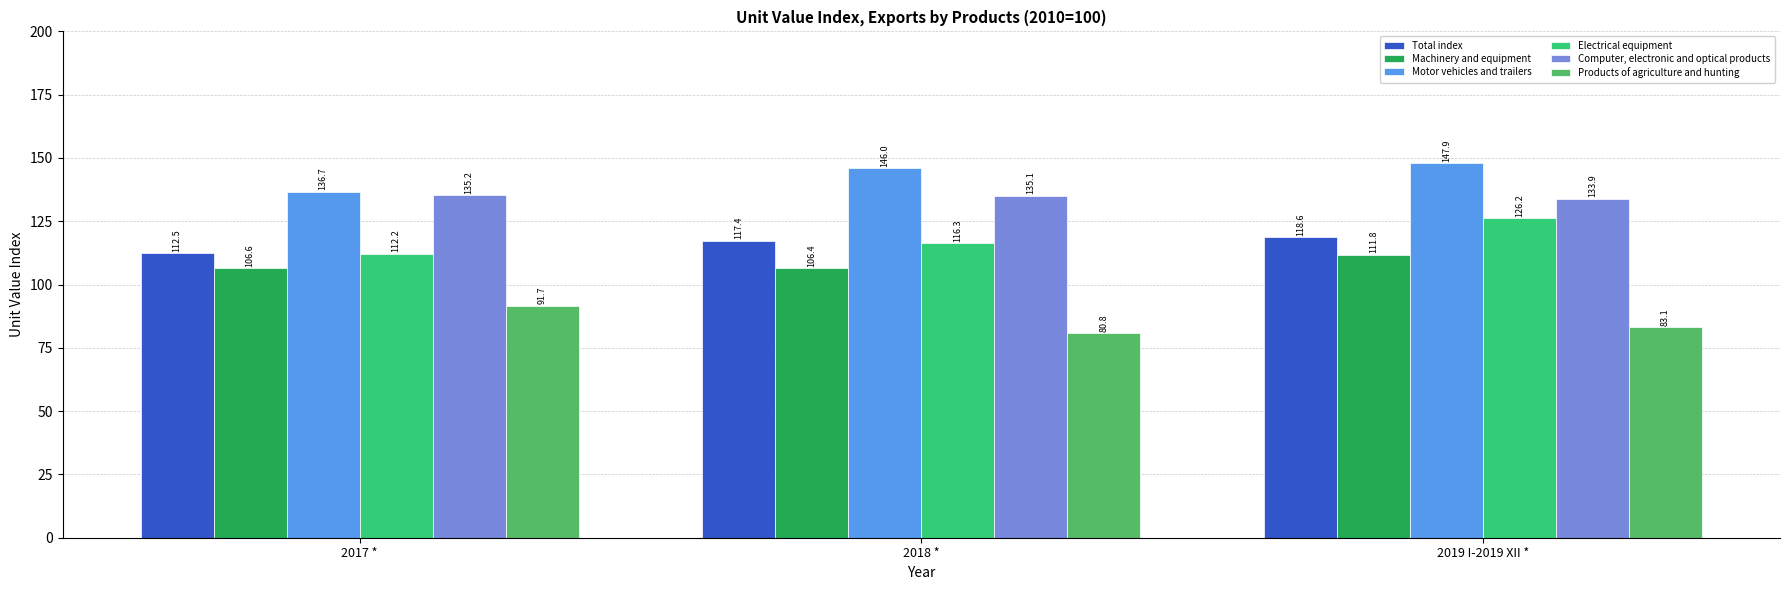

What is the maximum value shown in the chart?

147.9